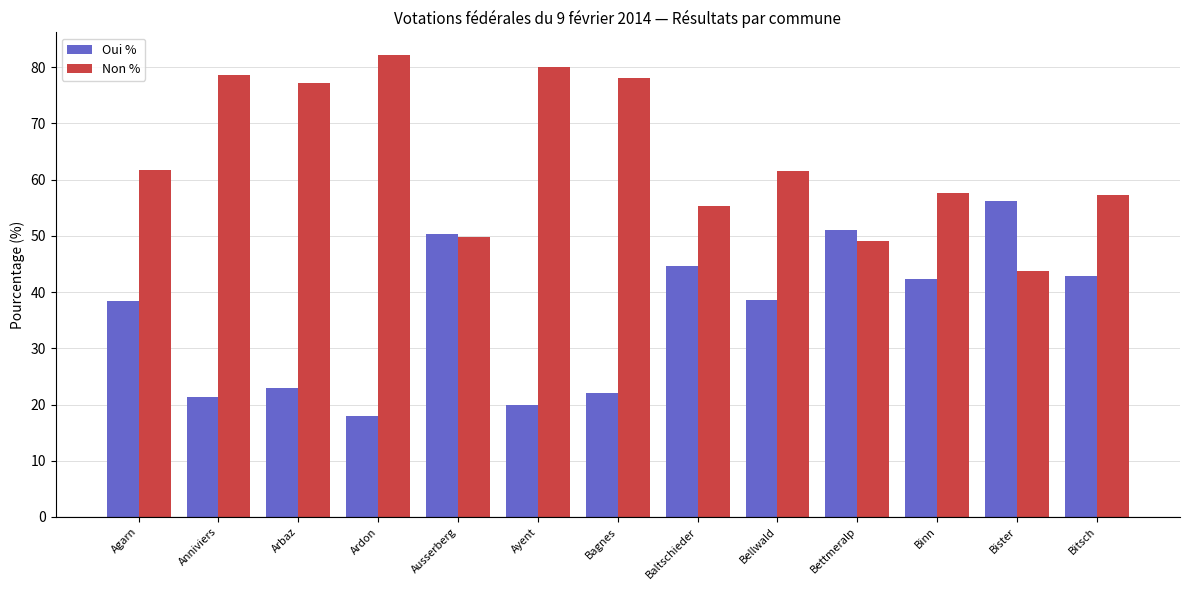

What is the greatest value displayed?

82.1